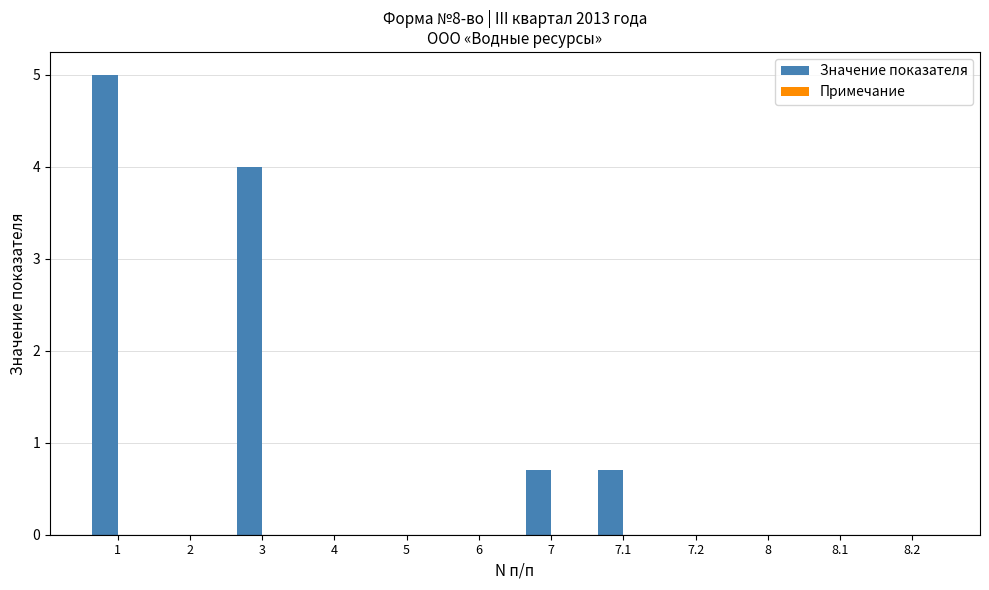

True or false: the data shows 0.0 at 6.

True